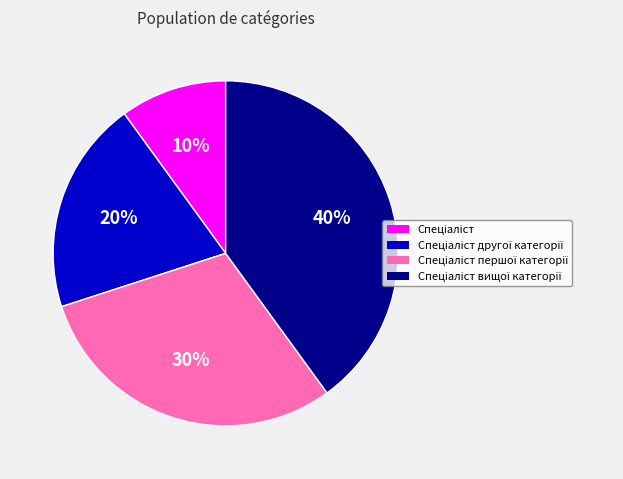

Is there any slice that represents more than half of the pie?

No